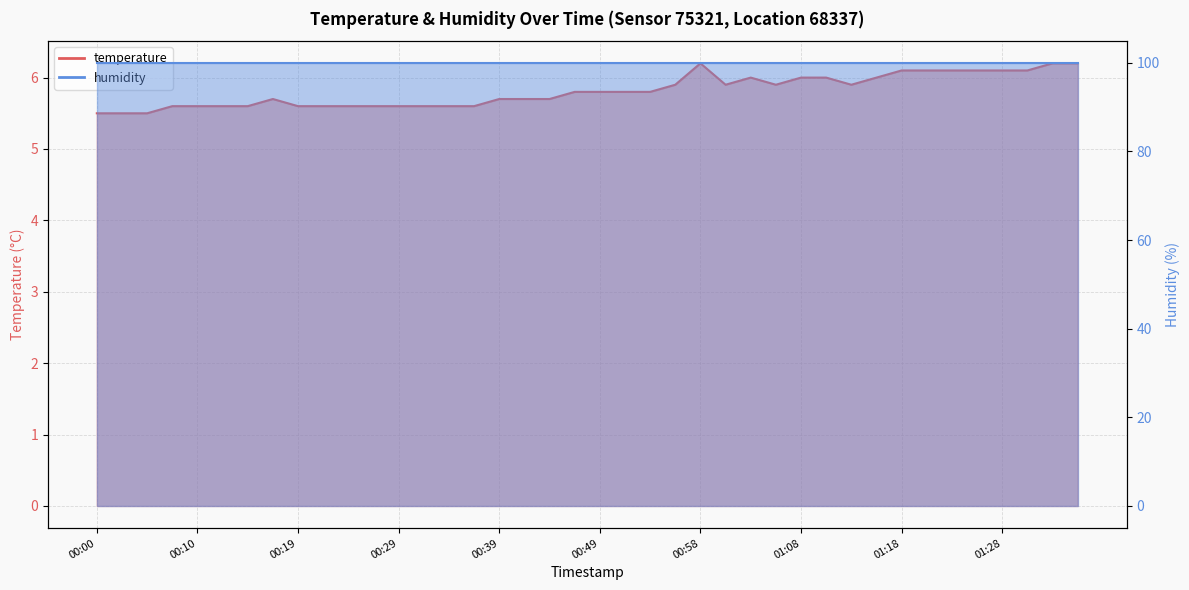

Count the number of categories in the chart.

40